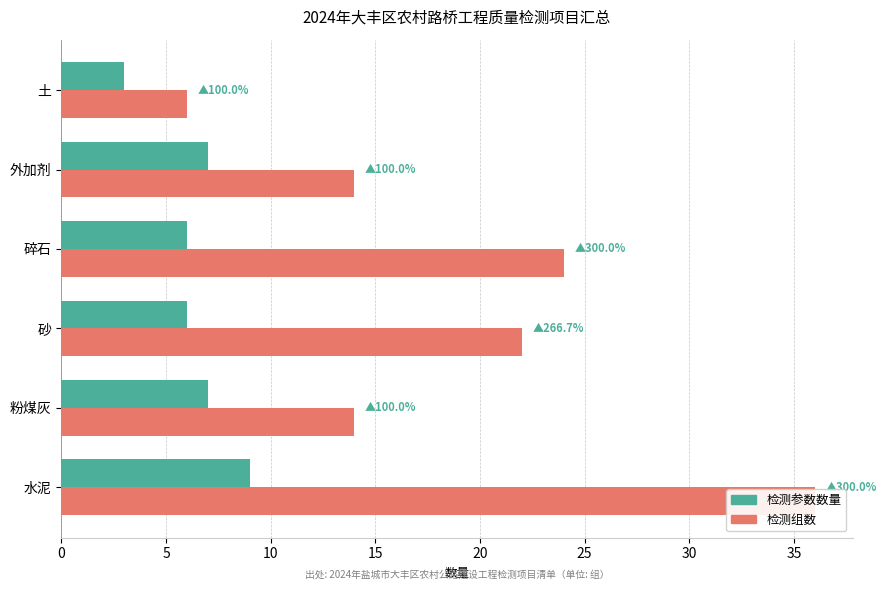

What is the value of the 检测参数数量 bar at the 6th from the left?

3